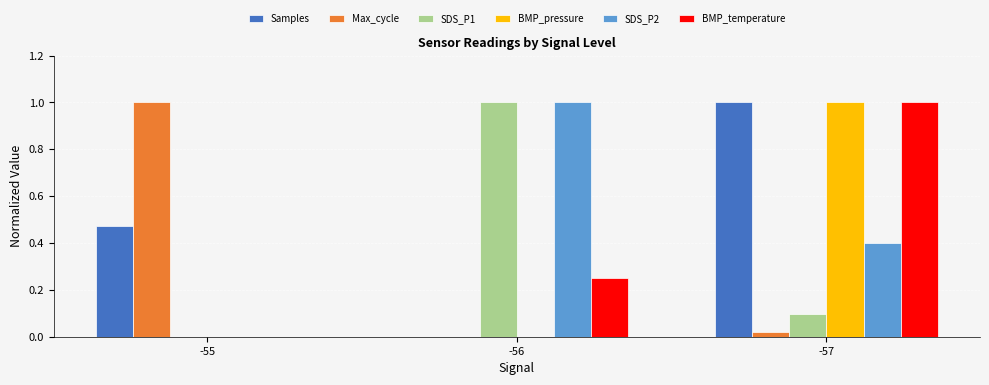

Does the chart contain stacked bars?

No